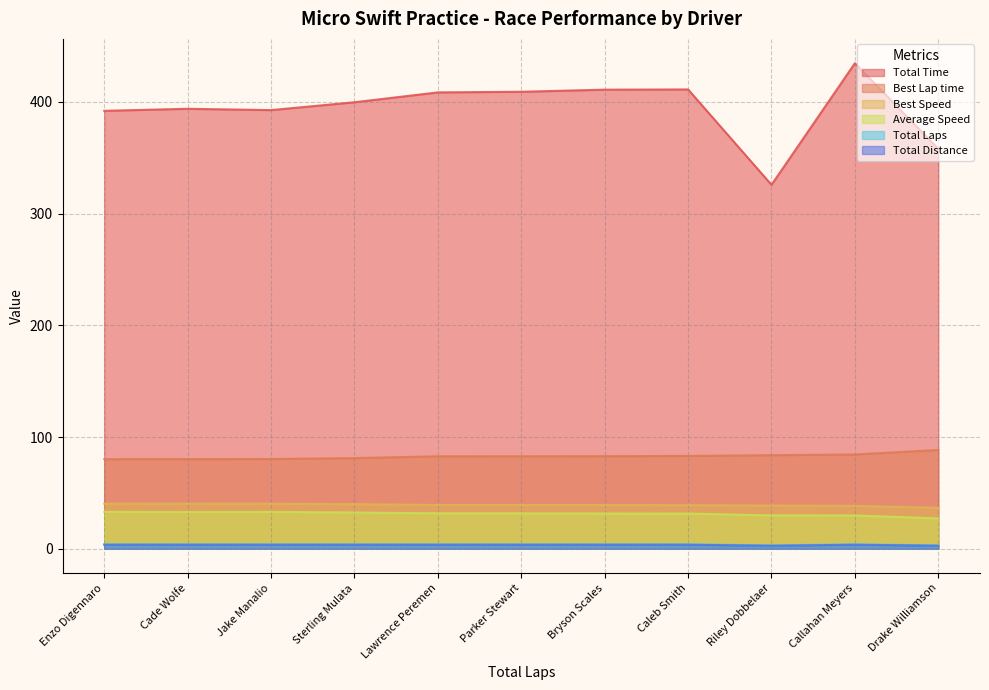

Where is Best Speed nearest to the value 38?

Callahan Meyers